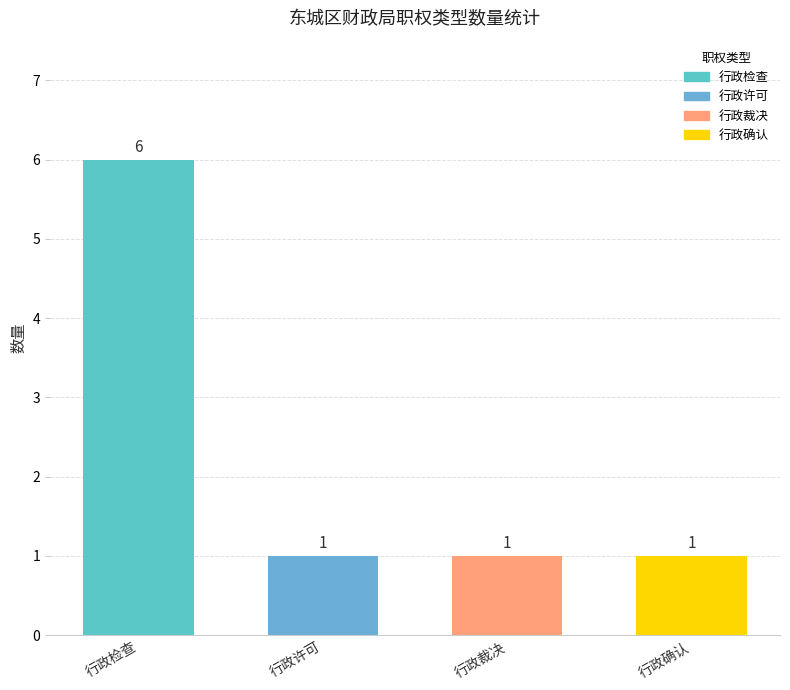

What is the sum of the values at 行政裁决 and 行政许可?

2